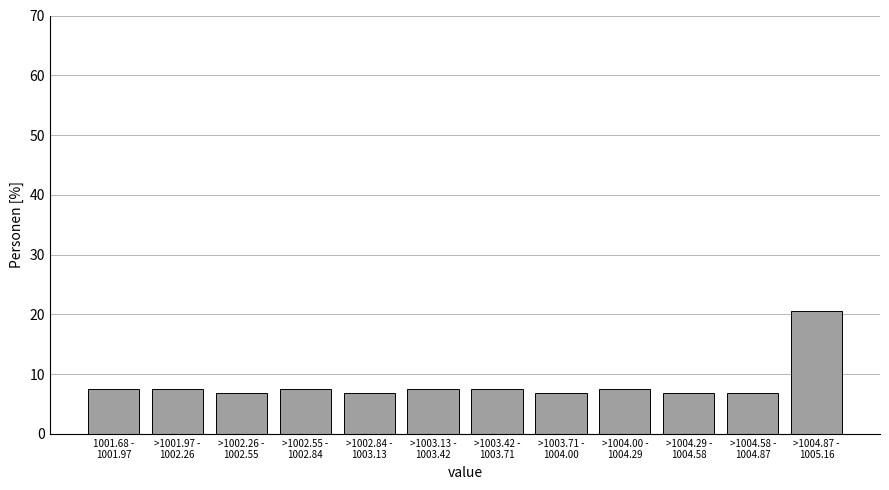

Reading right to left, list all the values displayed in this chart.

20.6	6.9	6.9	7.5	6.9	7.5	7.5	6.9	7.5	6.9	7.5	7.5